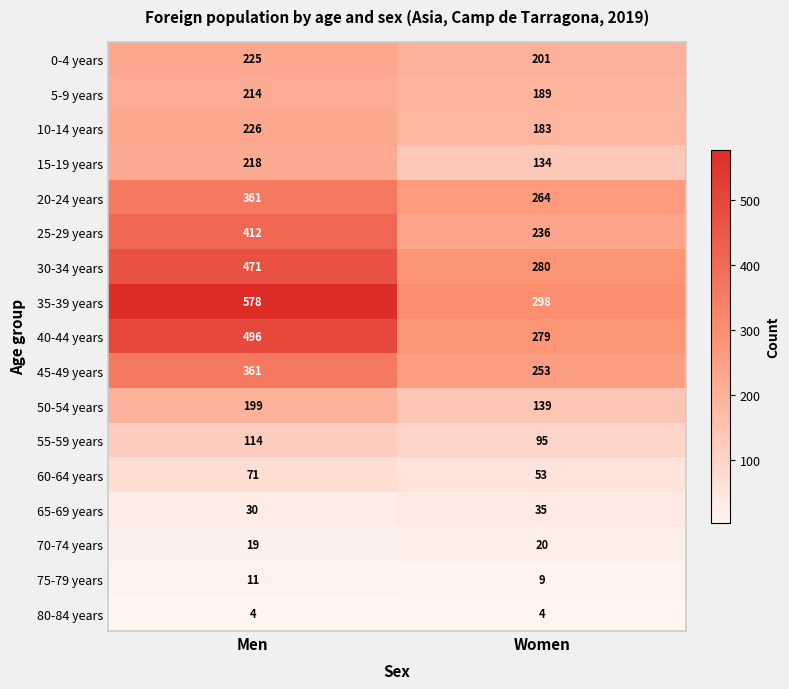

Which series has the largest total across all categories?

35-39 years